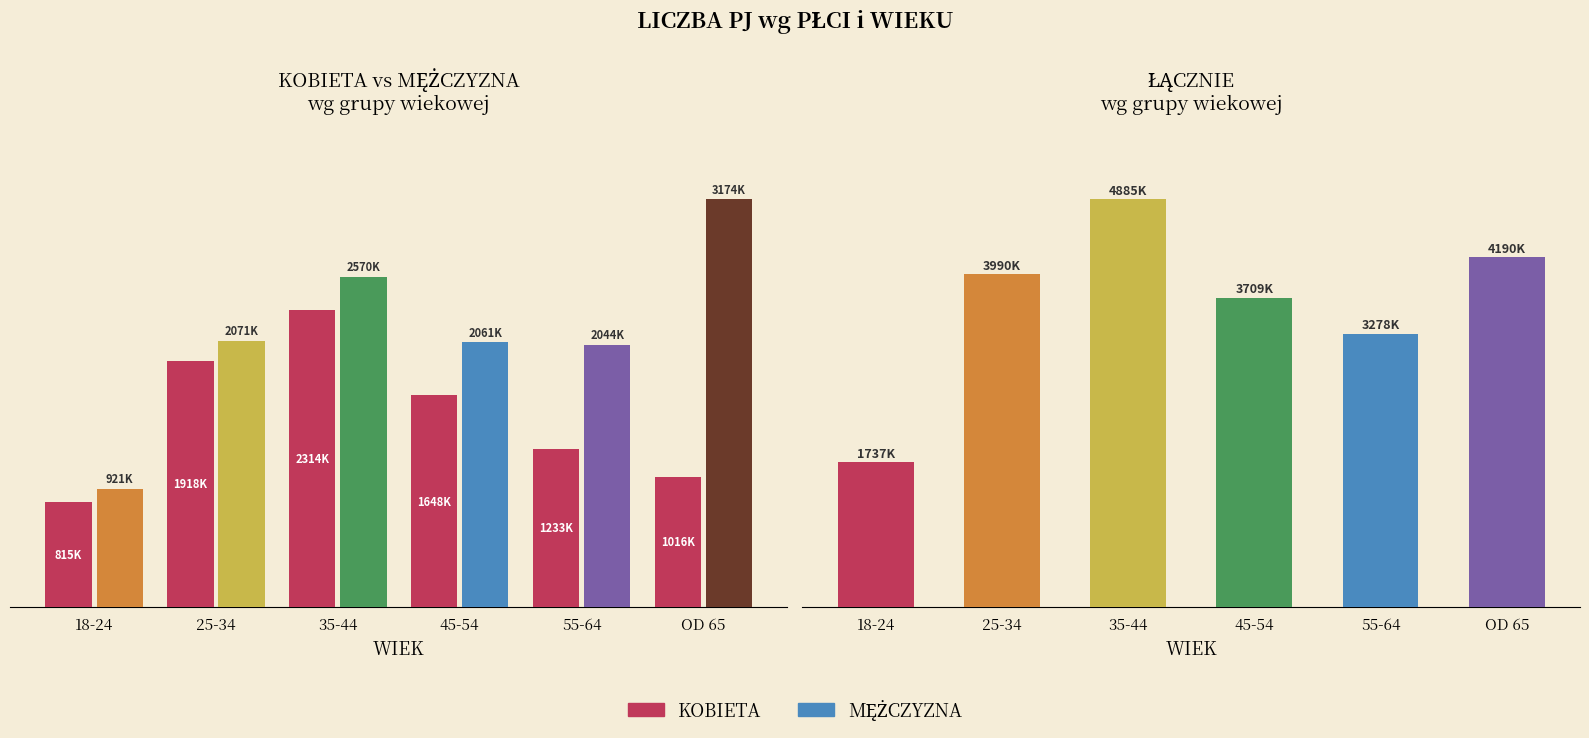

Which category has the highest value across all series?

OD 65